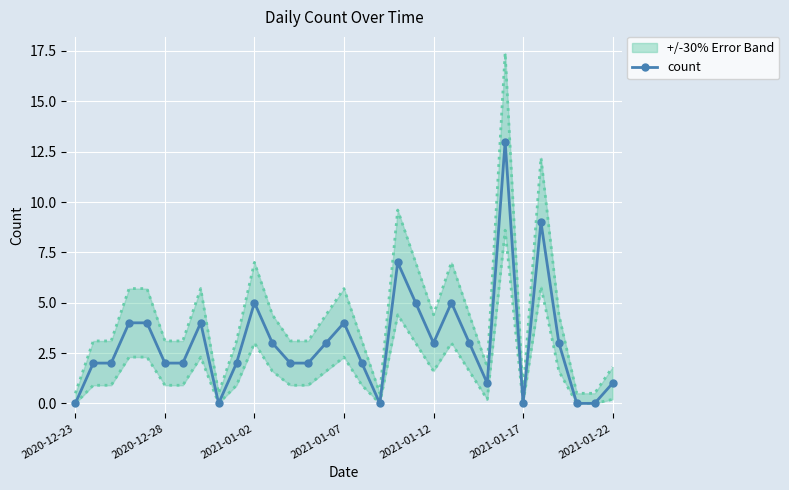

The value at 17 is -5. True or false?

False